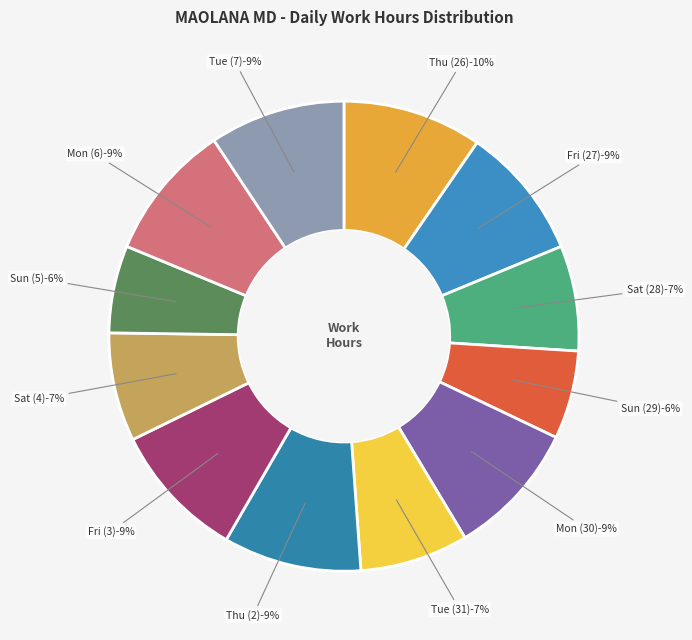

The Sat (4) slice represents 7% of the pie. True or false?

True